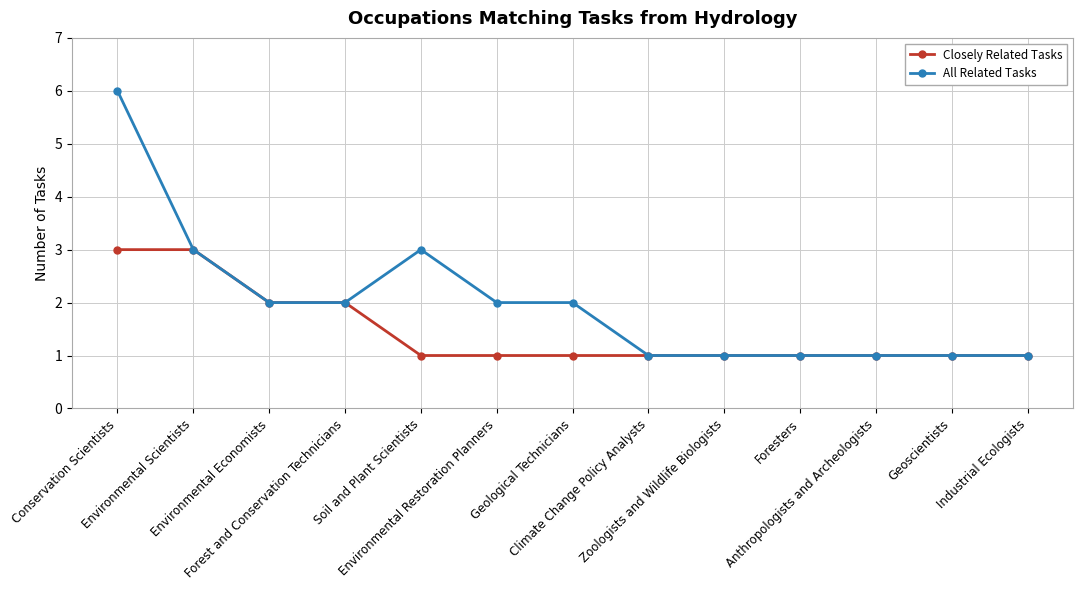

What is the value of the All Related Tasks point at the 9th from the left?

1